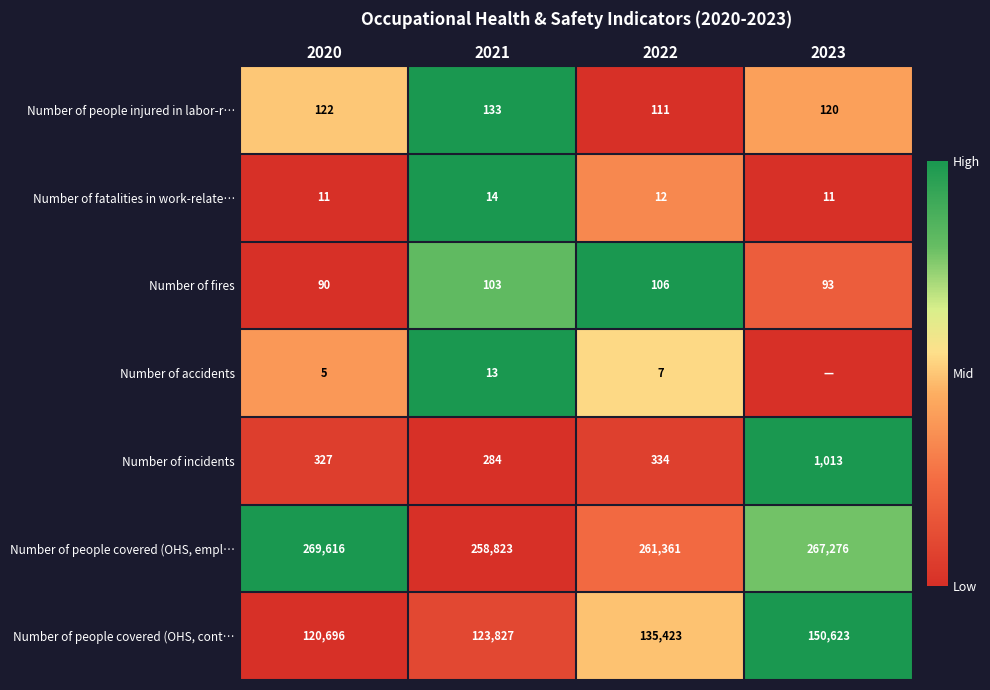

At which label does Number of fires reach its minimum?

2020